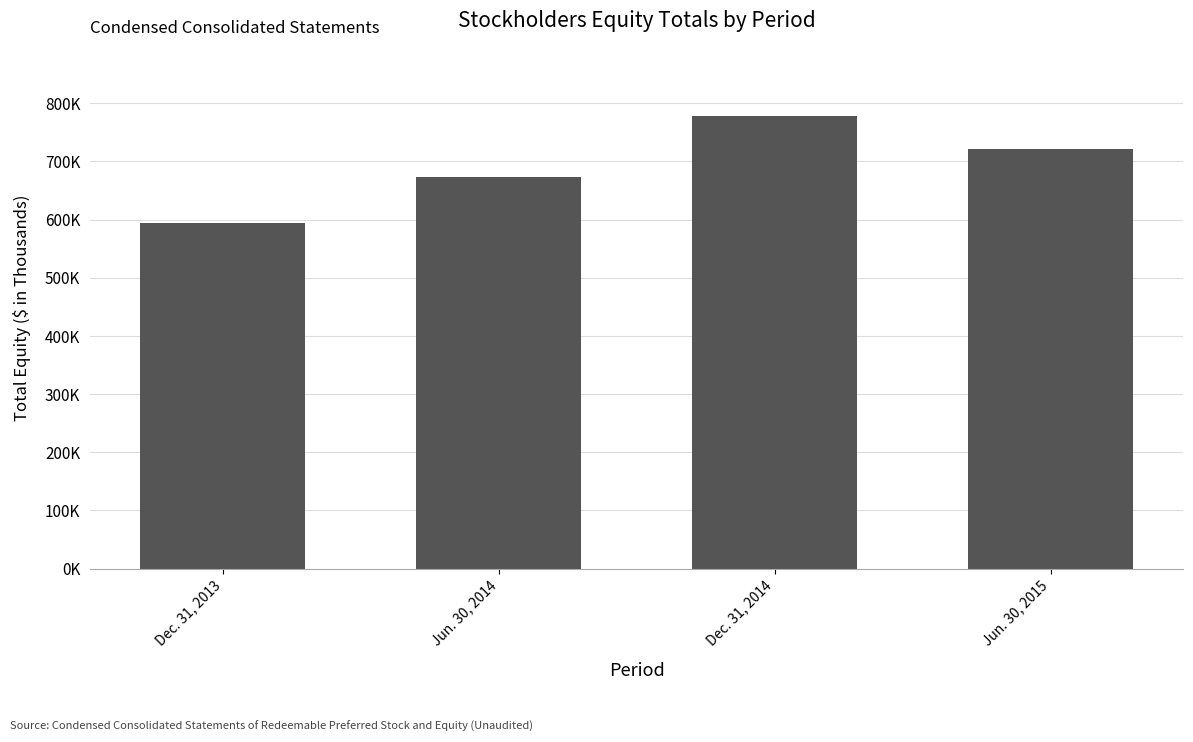

List the labels in order of value, largest first.

Dec. 31, 2014, Jun. 30, 2015, Jun. 30, 2014, Dec. 31, 2013